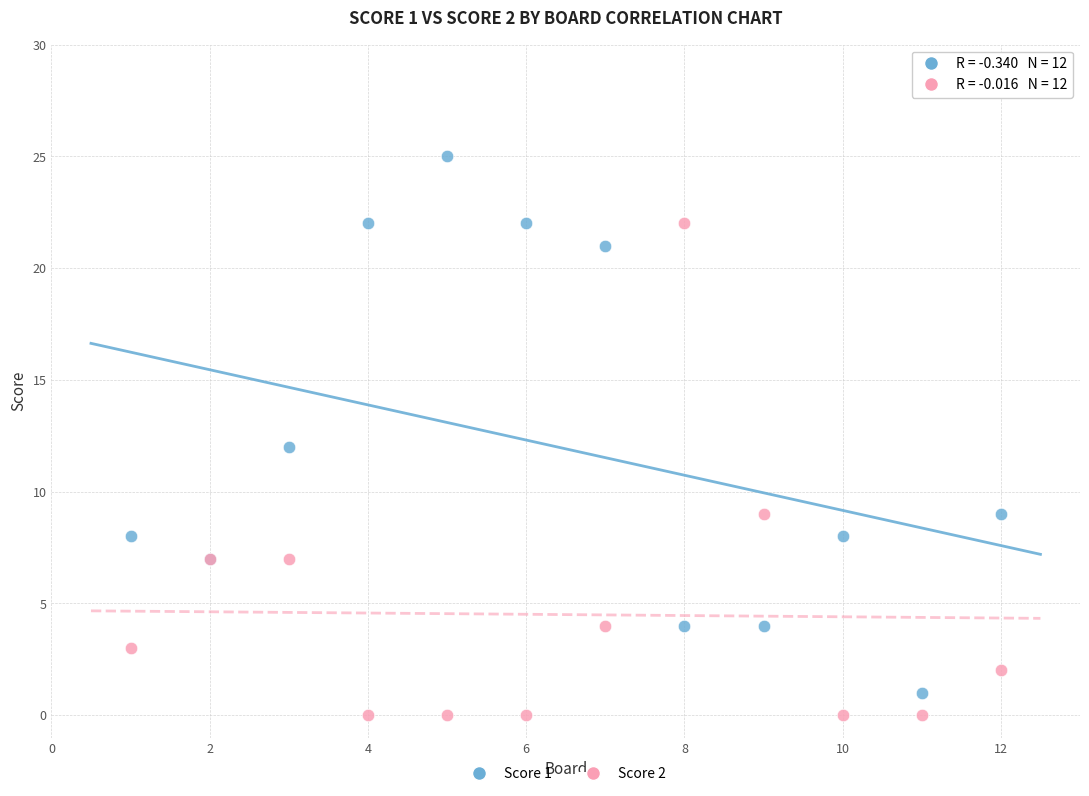

Which series contains the highest Y value?

Score 1